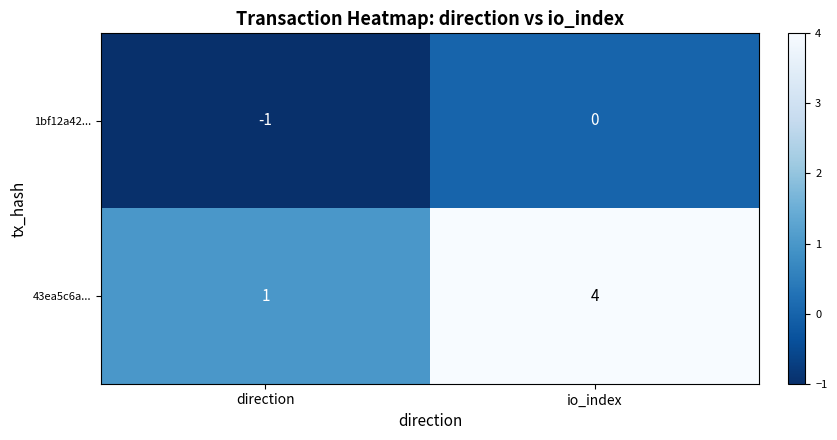

Which series has the widest spread of values?

43ea5c6a...